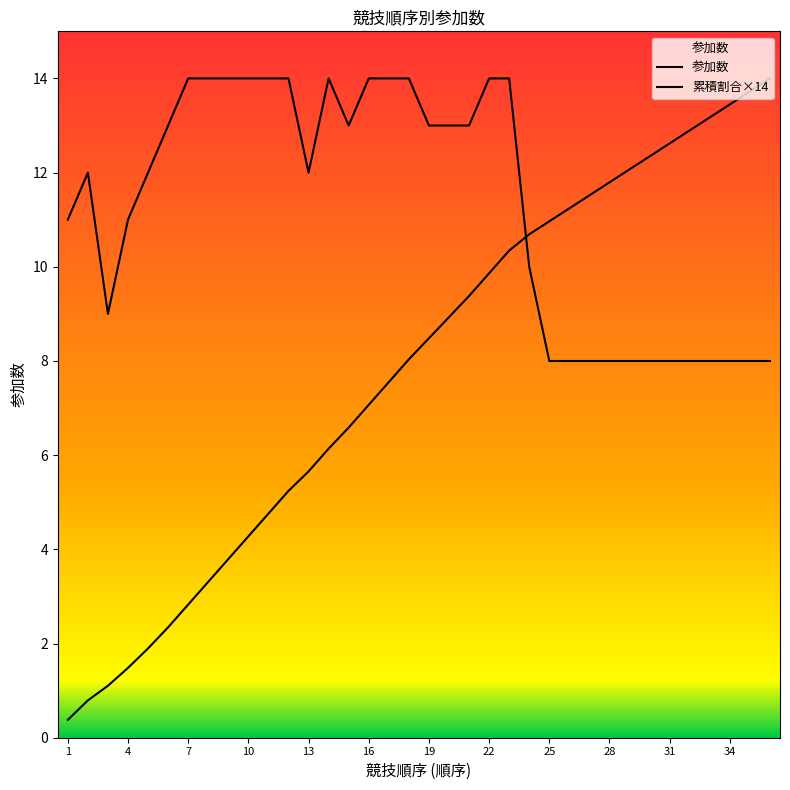

Does the chart have visible grid lines?

No